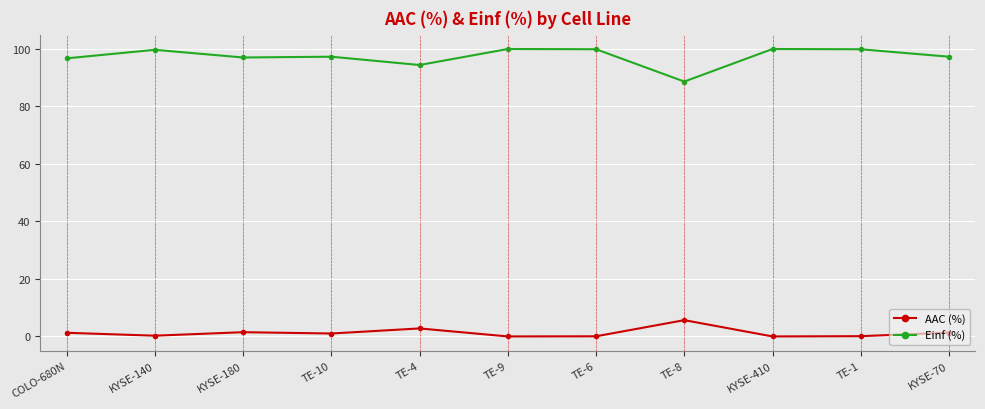

True or false: AAC (%) and Einf (%) intersect in this chart.

False